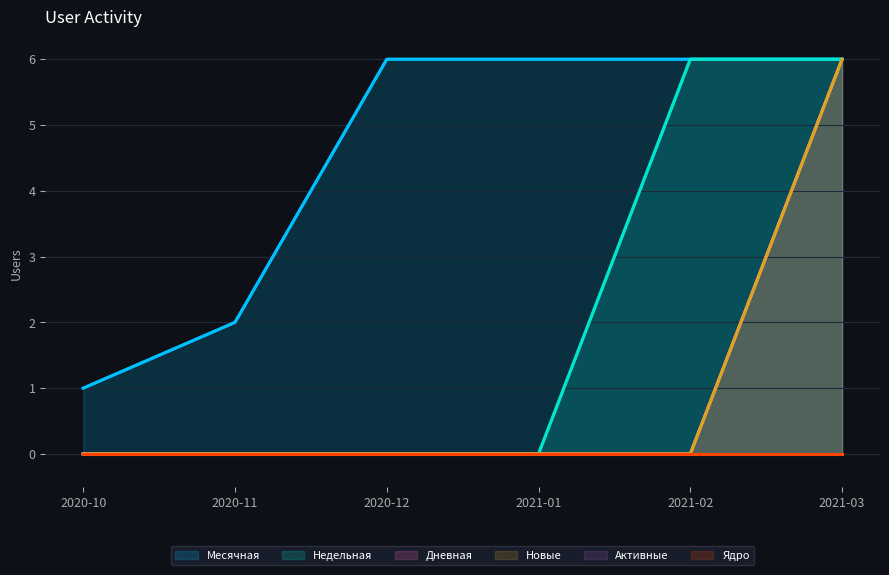

What is the spread (max minus min) of values at 2021-01?

6